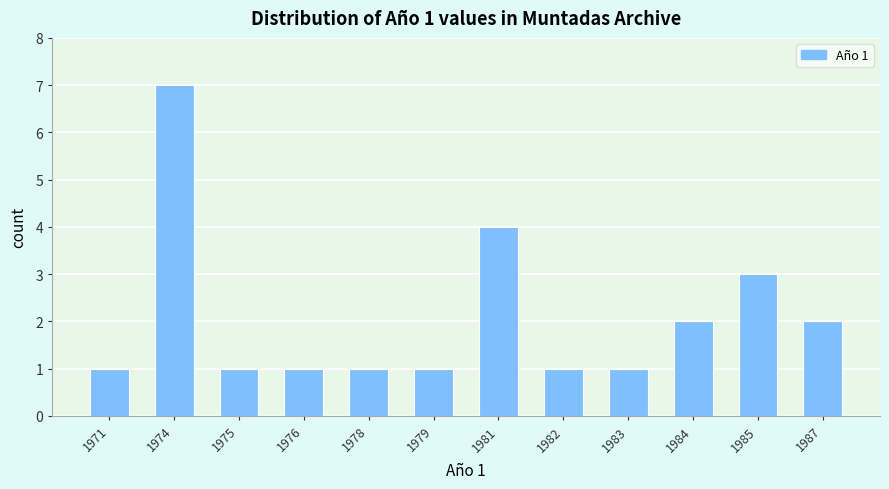

Reading left to right, list all the values displayed in this chart.

1971=1	1974=7	1975=1	1976=1	1978=1	1979=1	1981=4	1982=1	1983=1	1984=2	1985=3	1987=2